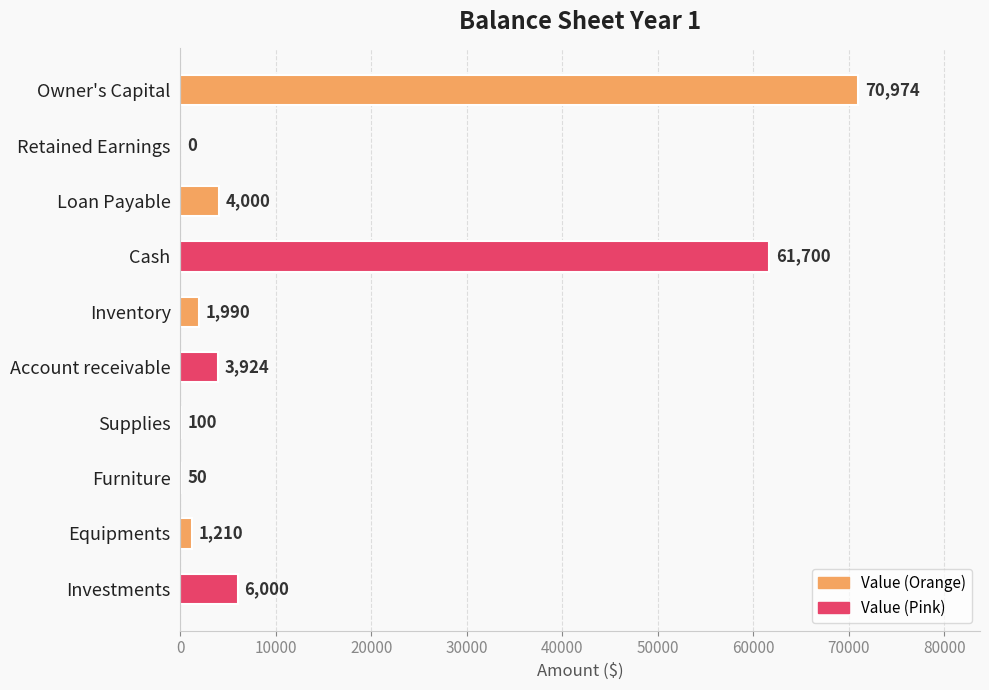

Between Account receivable and Cash, which is larger?

Cash